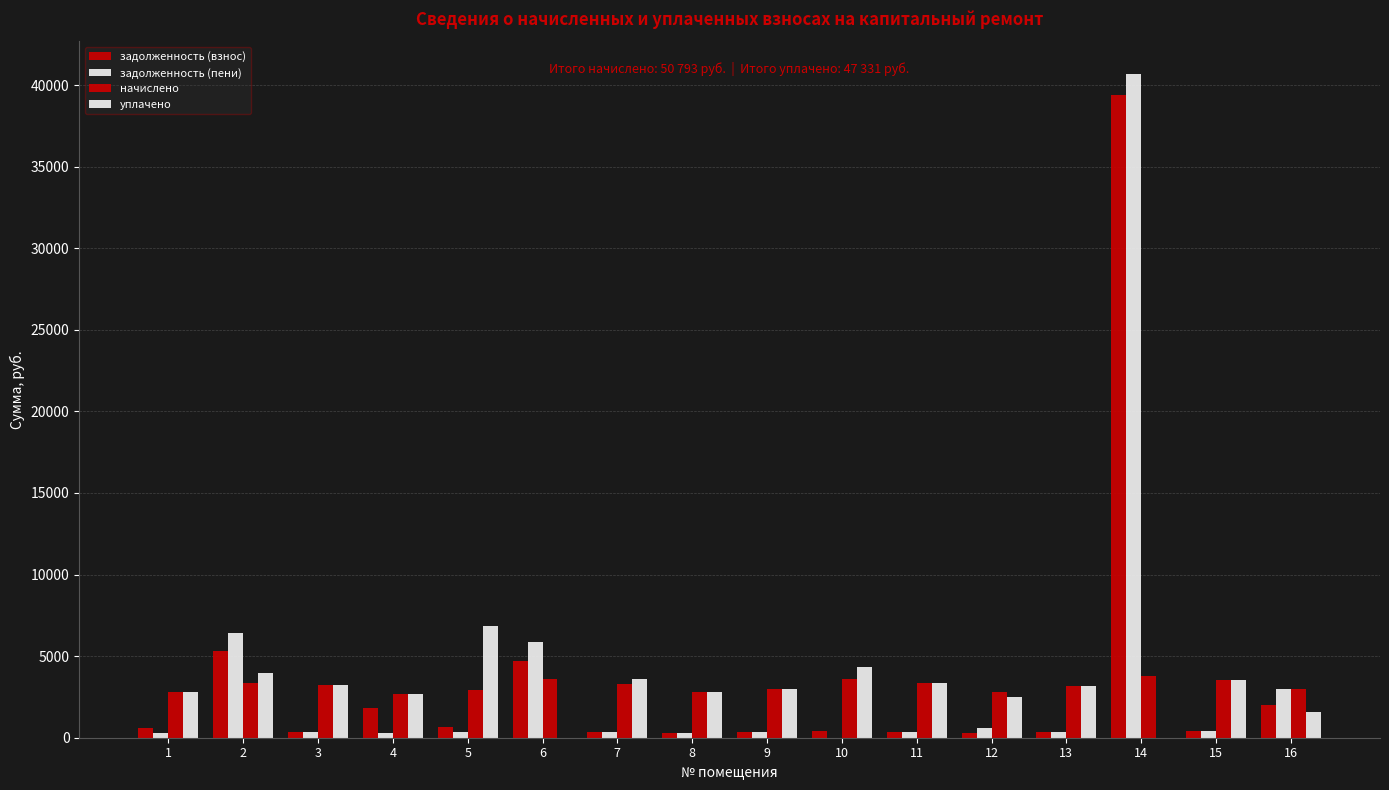

How many values in the уплачено series exceed 3157?

8